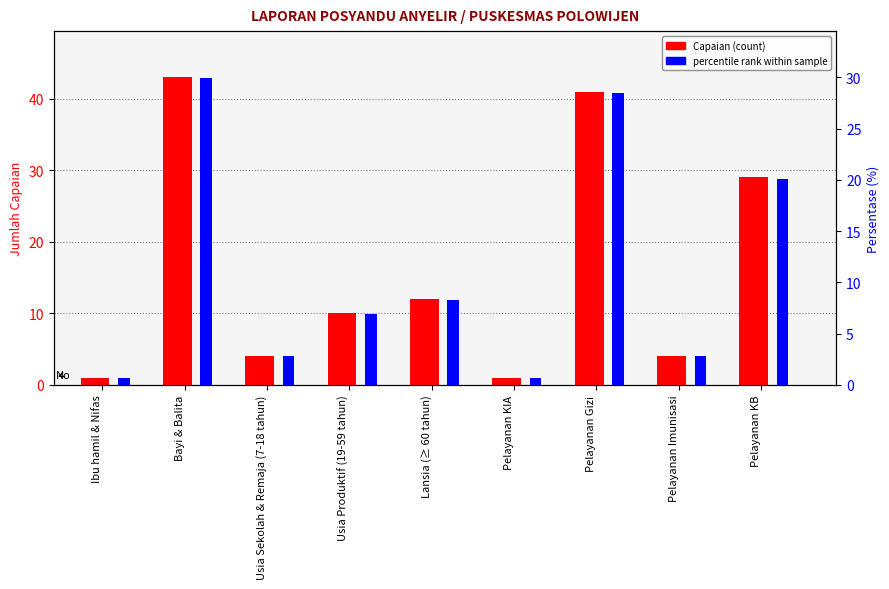

What is the label of the 6th bar from the left?

Pelayanan KIA